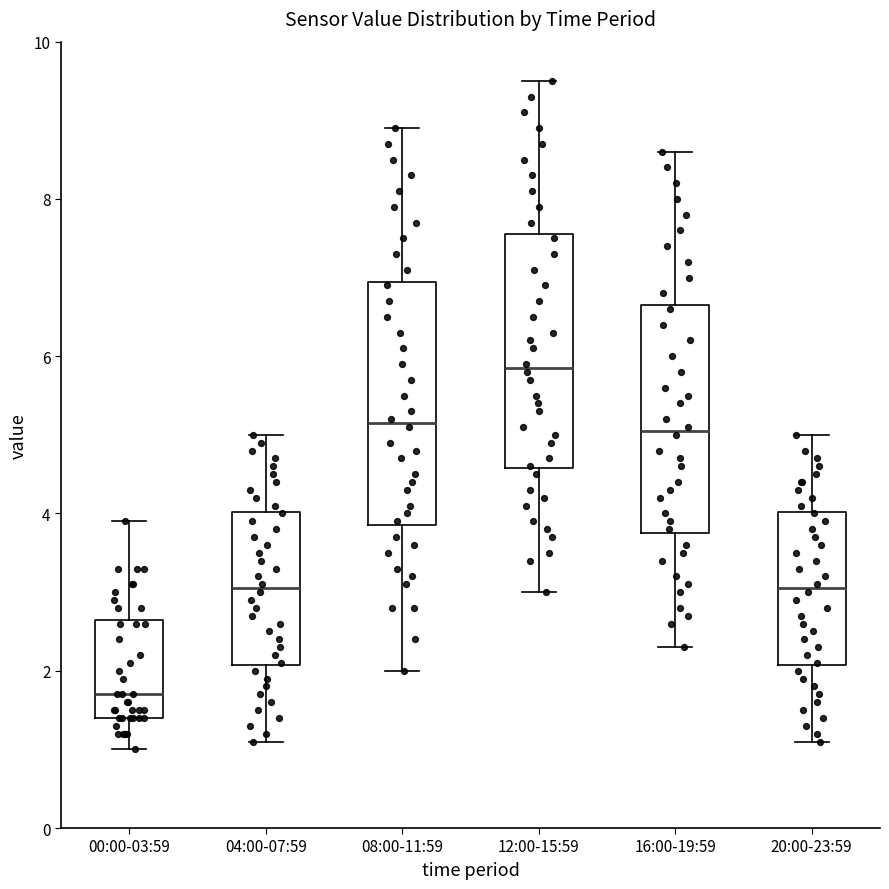

Reading left to right, transcribe this box plot: for each box, give where its median line is, the range the box spans, and where its two whiskers end, as read against the y-axis. The values are not printed on the chart, so give them approximately, as read against the axis.

00:00-03:59: median 1.8, box 1.4 to 2.6, whiskers 1.0 to 4.0
04:00-07:59: median 3.0, box 2.0 to 4.0, whiskers 1.2 to 5.0
08:00-11:59: median 5.2, box 3.8 to 7.0, whiskers 2.0 to 9.0
12:00-15:59: median 5.8, box 4.6 to 7.6, whiskers 3.0 to 9.6
16:00-19:59: median 5.0, box 3.8 to 6.6, whiskers 2.4 to 8.6
20:00-23:59: median 3.0, box 2.0 to 4.0, whiskers 1.2 to 5.0